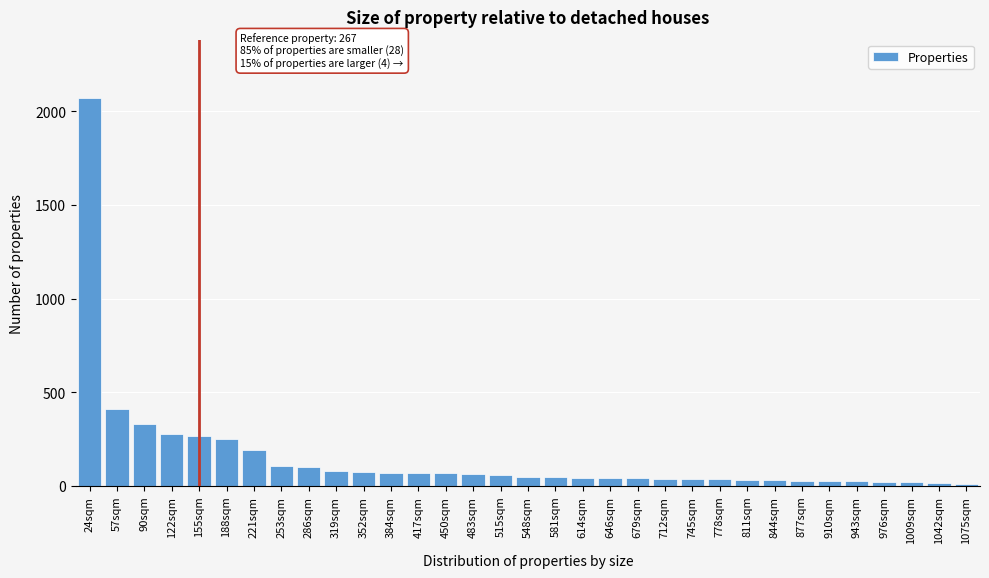

At which label is the value closest to 1040?

57sqm